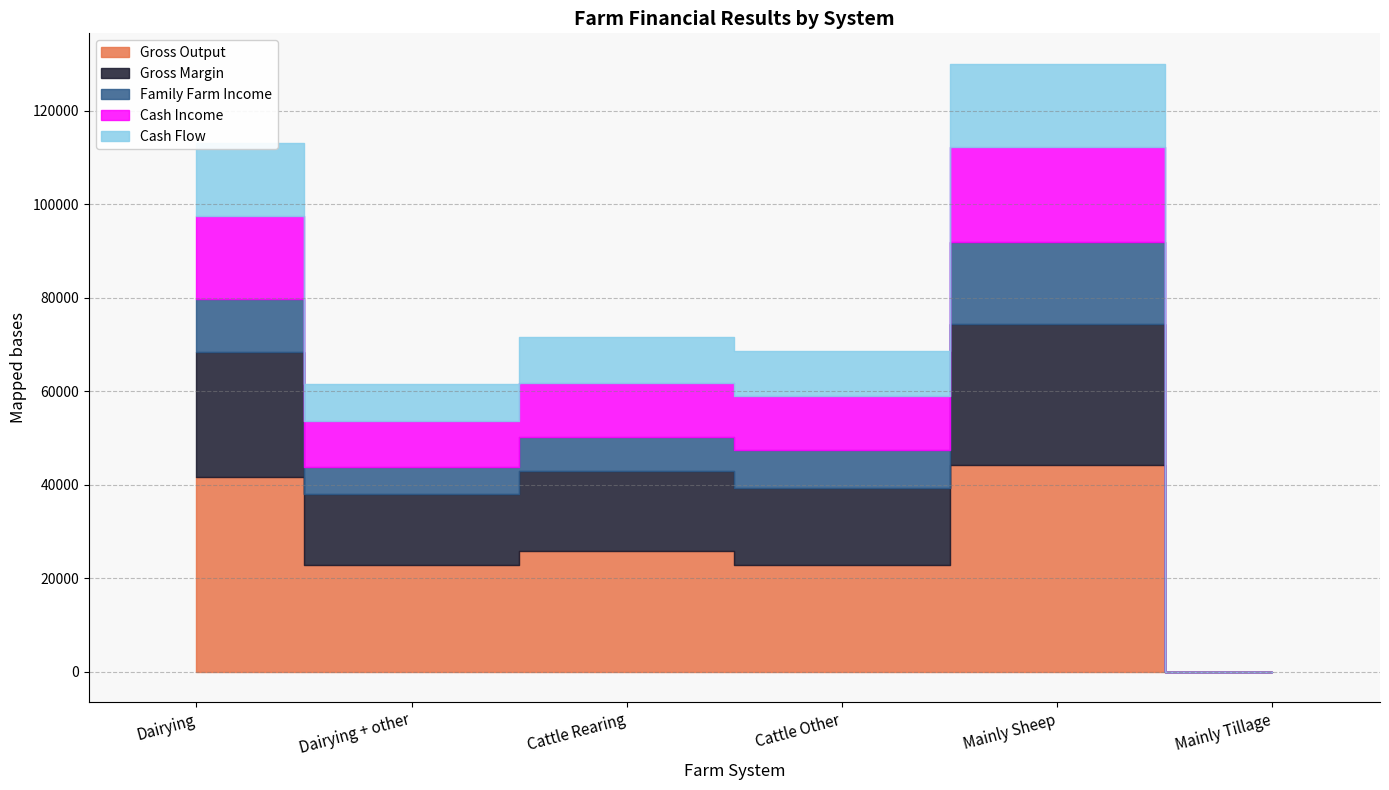

True or false: Gross Output has more than 2 interior local peaks.

False